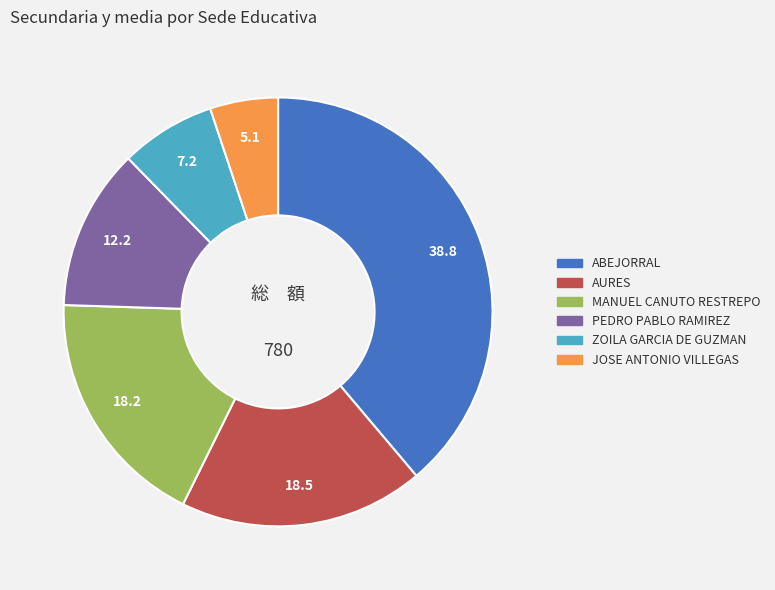

Count the number of slices in the pie.

6